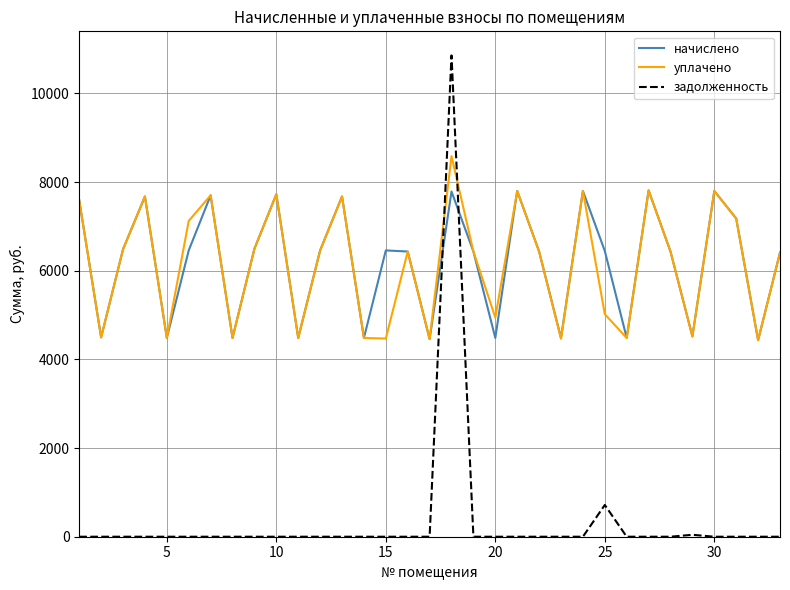

List the series in order of their peak value, lowest first.

начислено, уплачено, задолженность